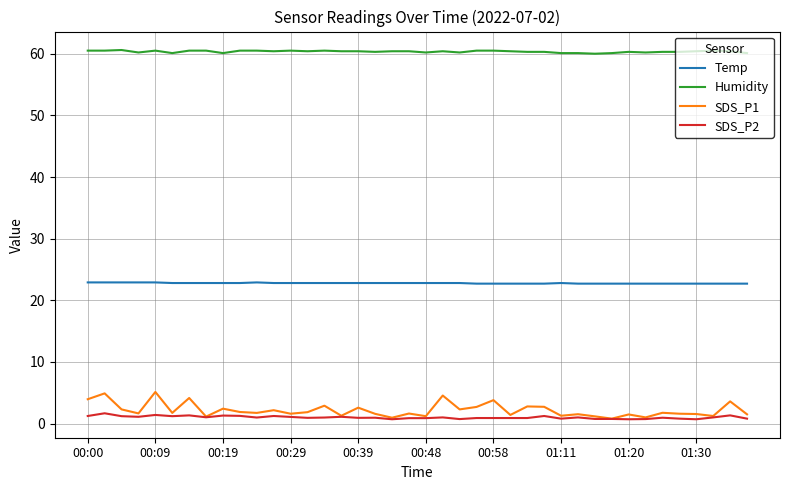

Which series has the largest range (max minus min)?

SDS_P1